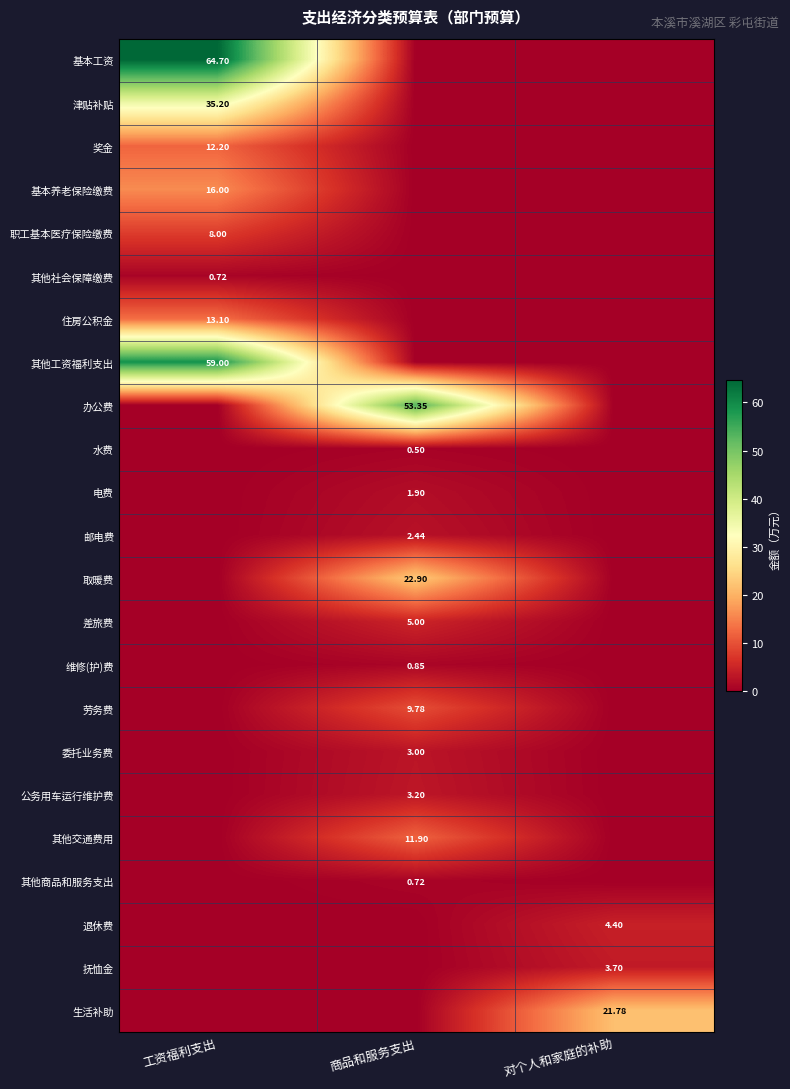

What is the spread (max minus min) of values at 工资福利支出?

64.7